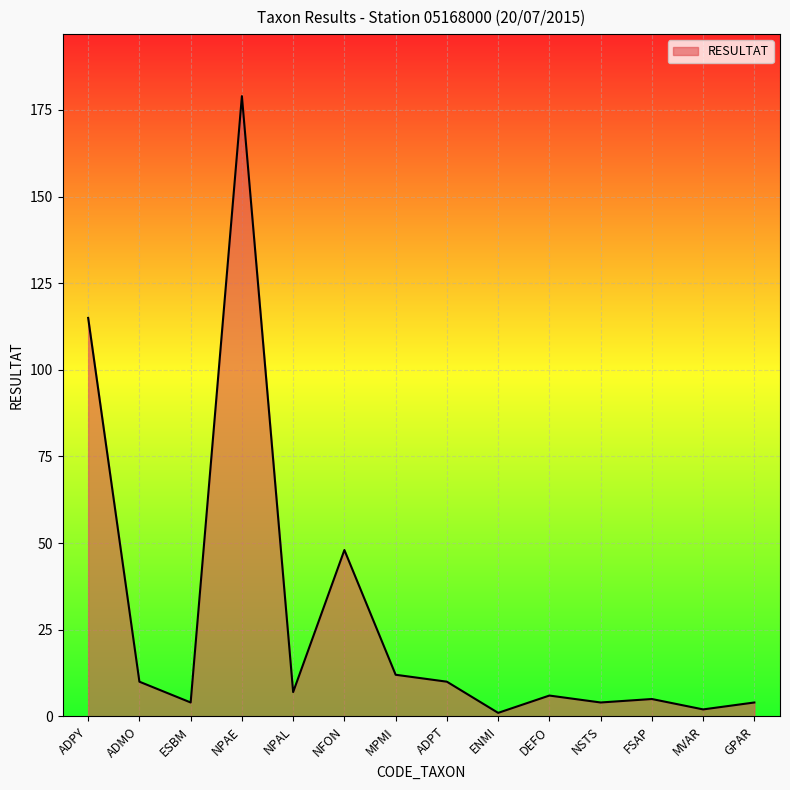

True or false: the data shows 10 at ADMO.

True